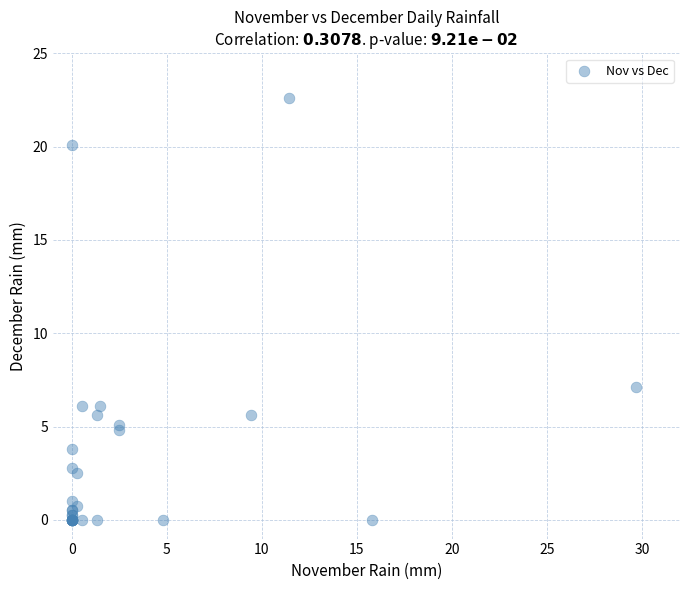

What Y value in the scatter plot is closest to 11?

7.1